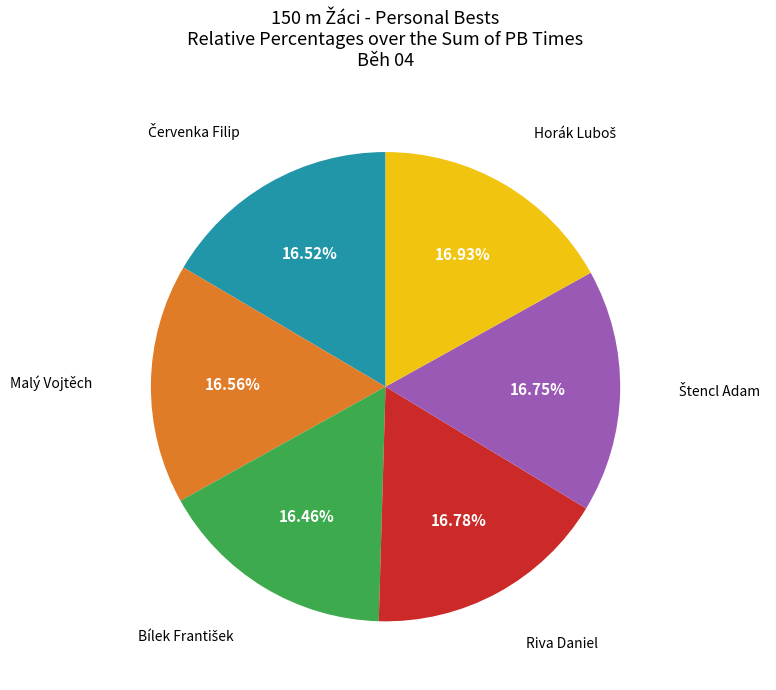

Is there any slice that represents more than half of the pie?

No